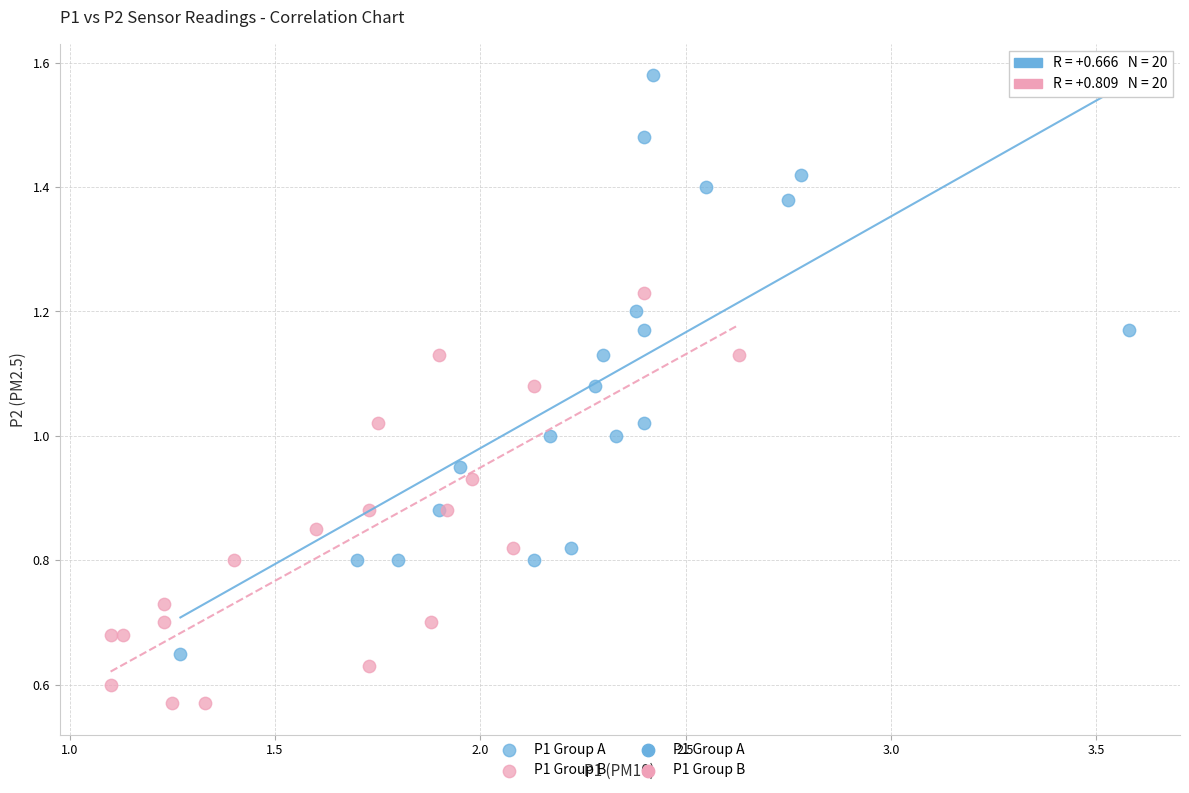

Which series has the widest spread of Y values?

P1 Group A